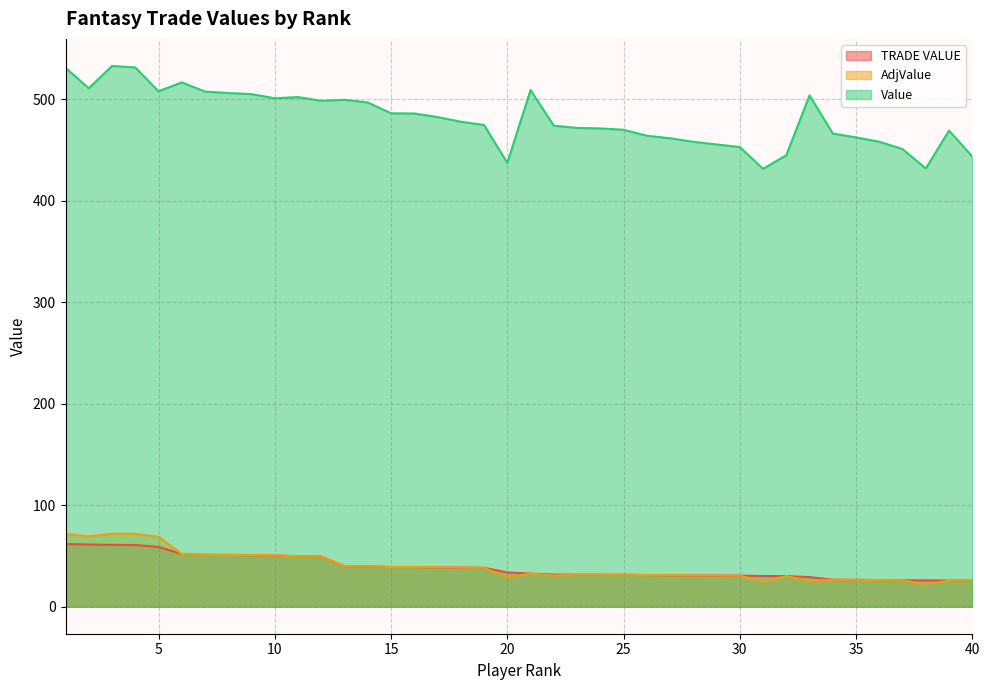

What are all the series names shown in the legend?

TRADE VALUE, AdjValue, Value